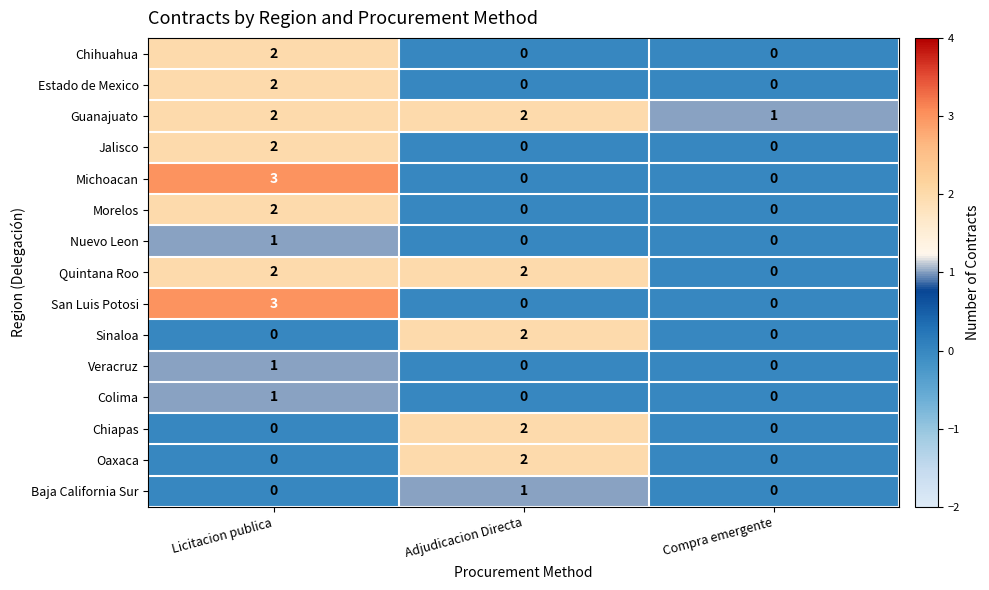

Is it true that Quintana Roo equals 2 at Licitacion publica?

True